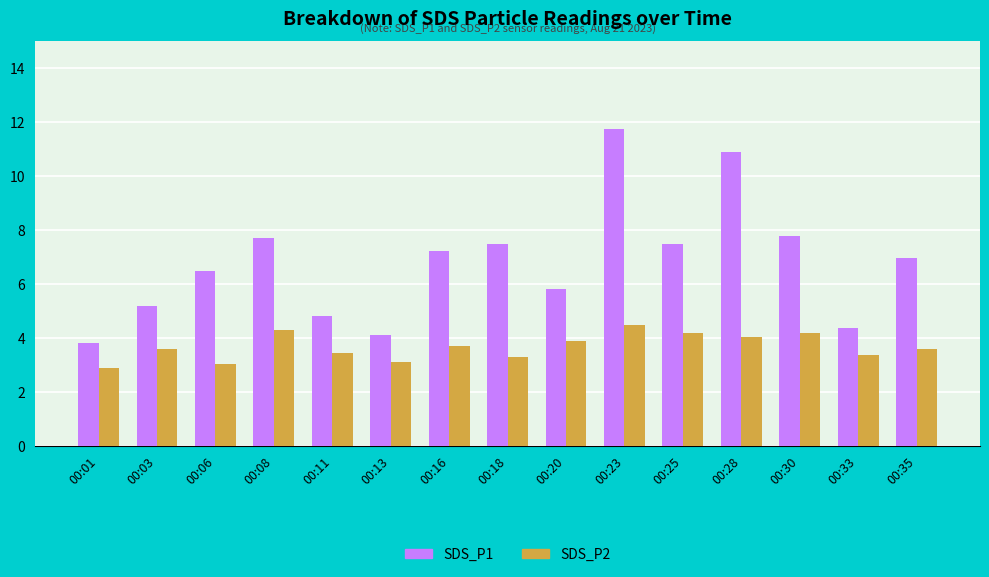

Reading right to left, transcribe all the data shown in this chart.

SDS_P1: 00:35=7.0	00:33=4.4	00:30=7.8	00:28=10.9	00:25=7.5	00:23=11.7	00:20=5.8	00:18=7.5	00:16=7.2	00:13=4.1	00:11=4.8	00:08=7.7	00:06=6.5	00:03=5.2	00:01=3.8
SDS_P2: 00:35=3.6	00:33=3.4	00:30=4.2	00:28=4.0	00:25=4.2	00:23=4.5	00:20=3.9	00:18=3.3	00:16=3.7	00:13=3.1	00:11=3.4	00:08=4.3	00:06=3.0	00:03=3.6	00:01=2.9